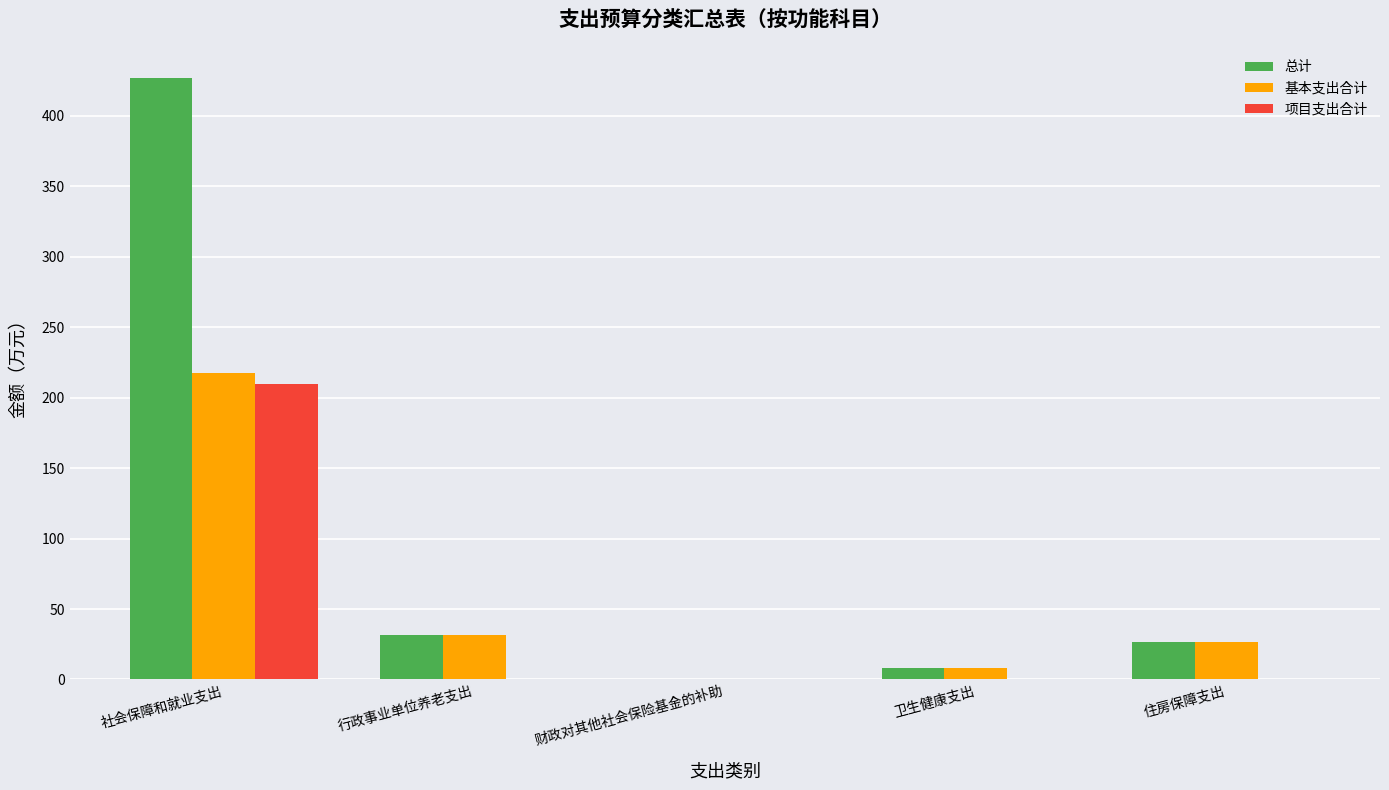

How many data points in 基本支出合计 are above 26?

3